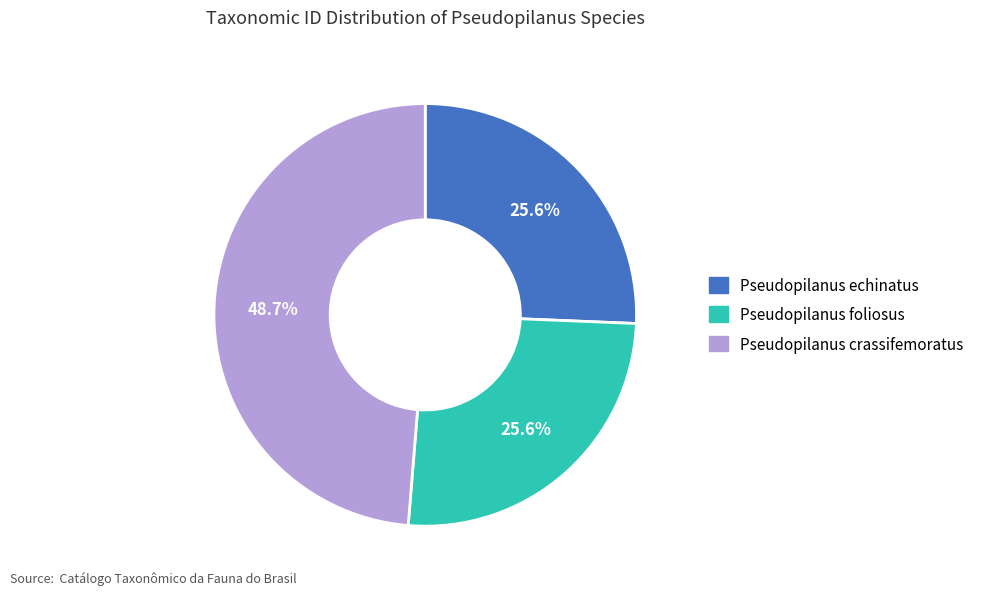

What is the ratio of the value at Pseudopilanus echinatus to the value at Pseudopilanus crassifemoratus?

0.5